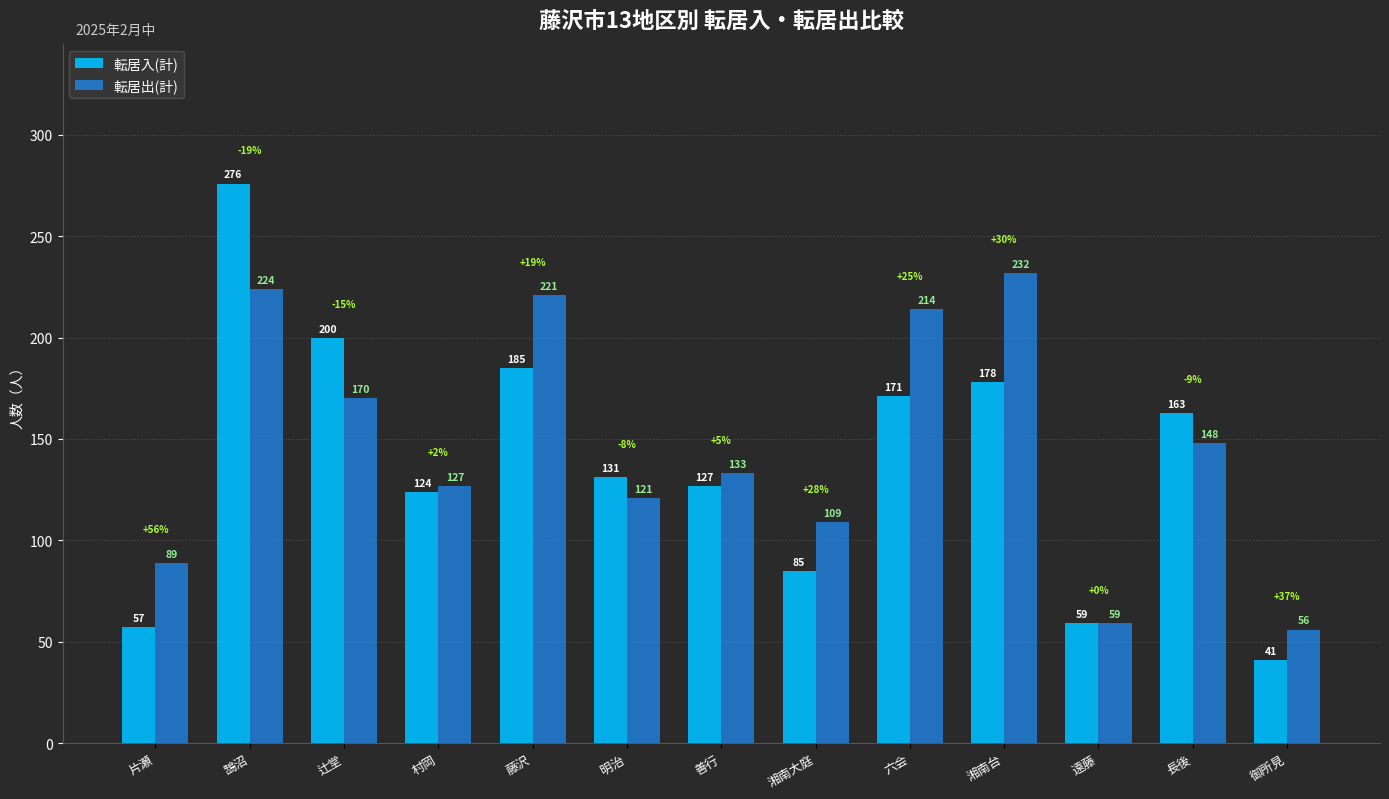

What is the label of the 7th bar from the left?

善行